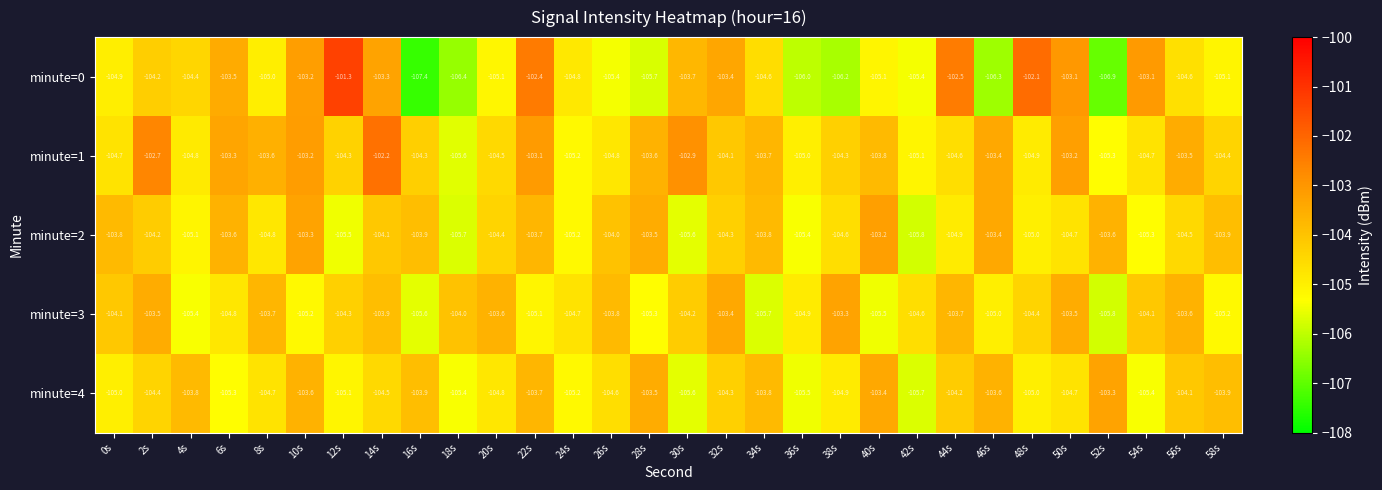

What is the minimum value shown in the chart?

-107.4